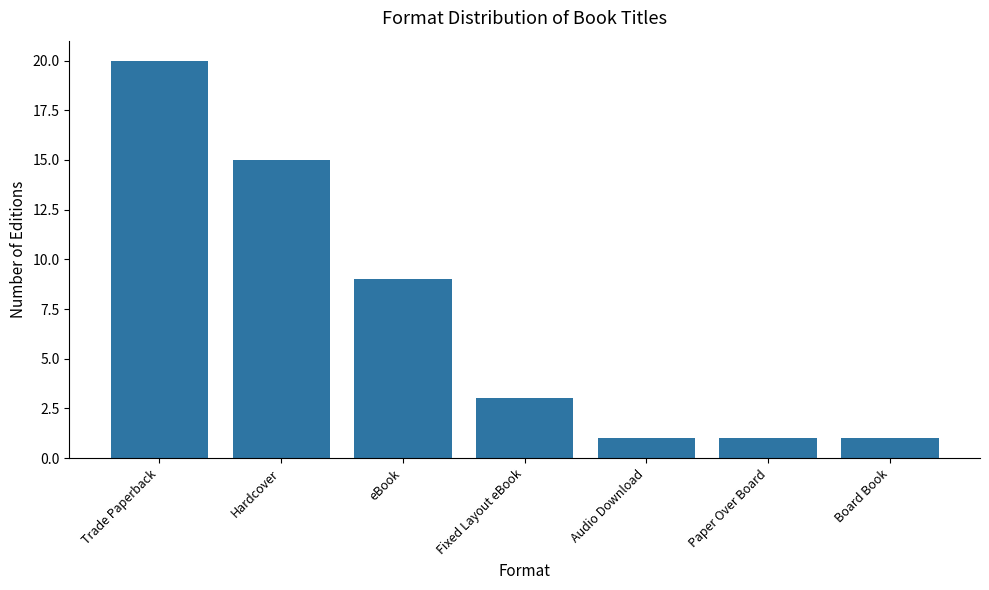

What is the label of the 1st bar from the left?

Trade Paperback